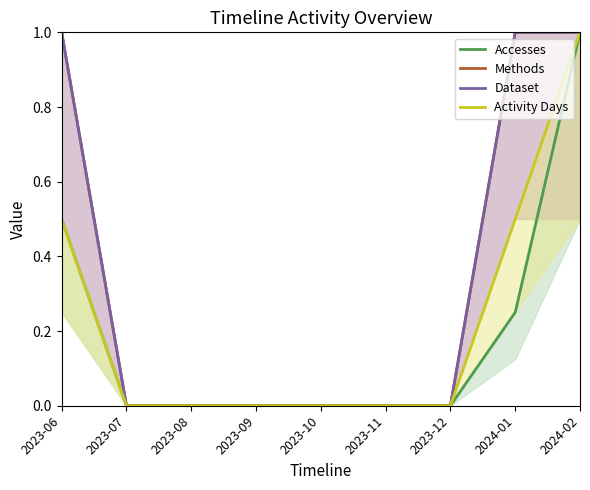

What is the maximum value shown in the chart?

1.0